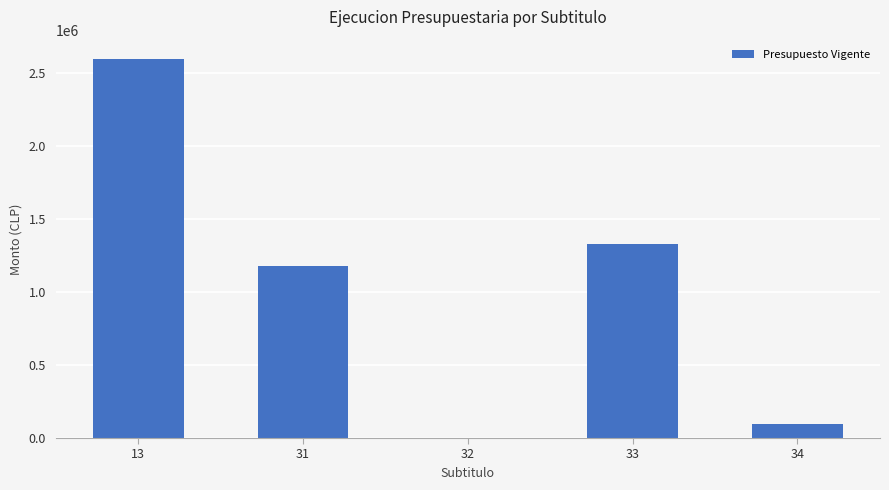

Is it true that the value at 34 is 93539?

True